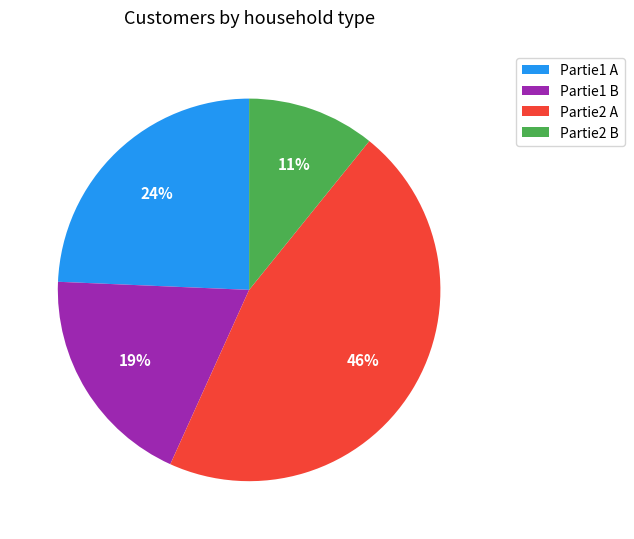

To the nearest percent, what is the combined percentage of Partie2 A and Partie1 A?

70%